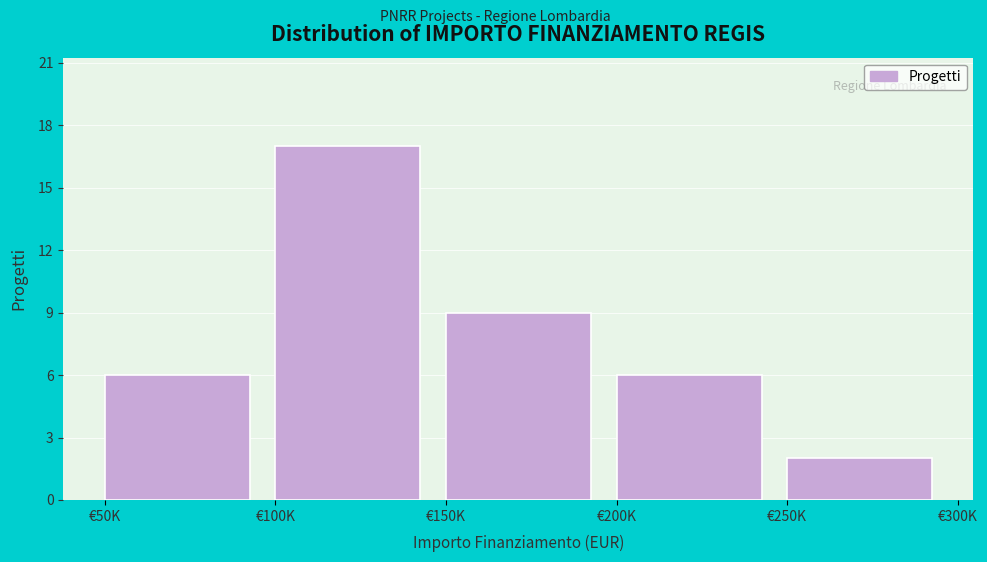

Reading left to right, transcribe all the data shown in this chart.

6	17	9	6	2